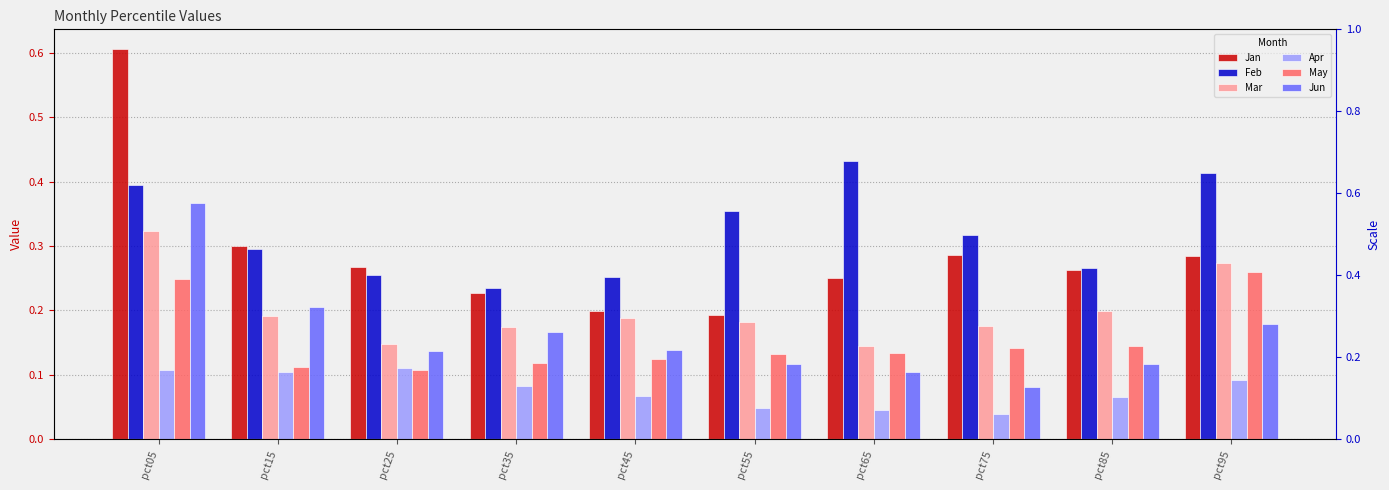

True or false: Jun has a value of 0.0 at pct75.

False